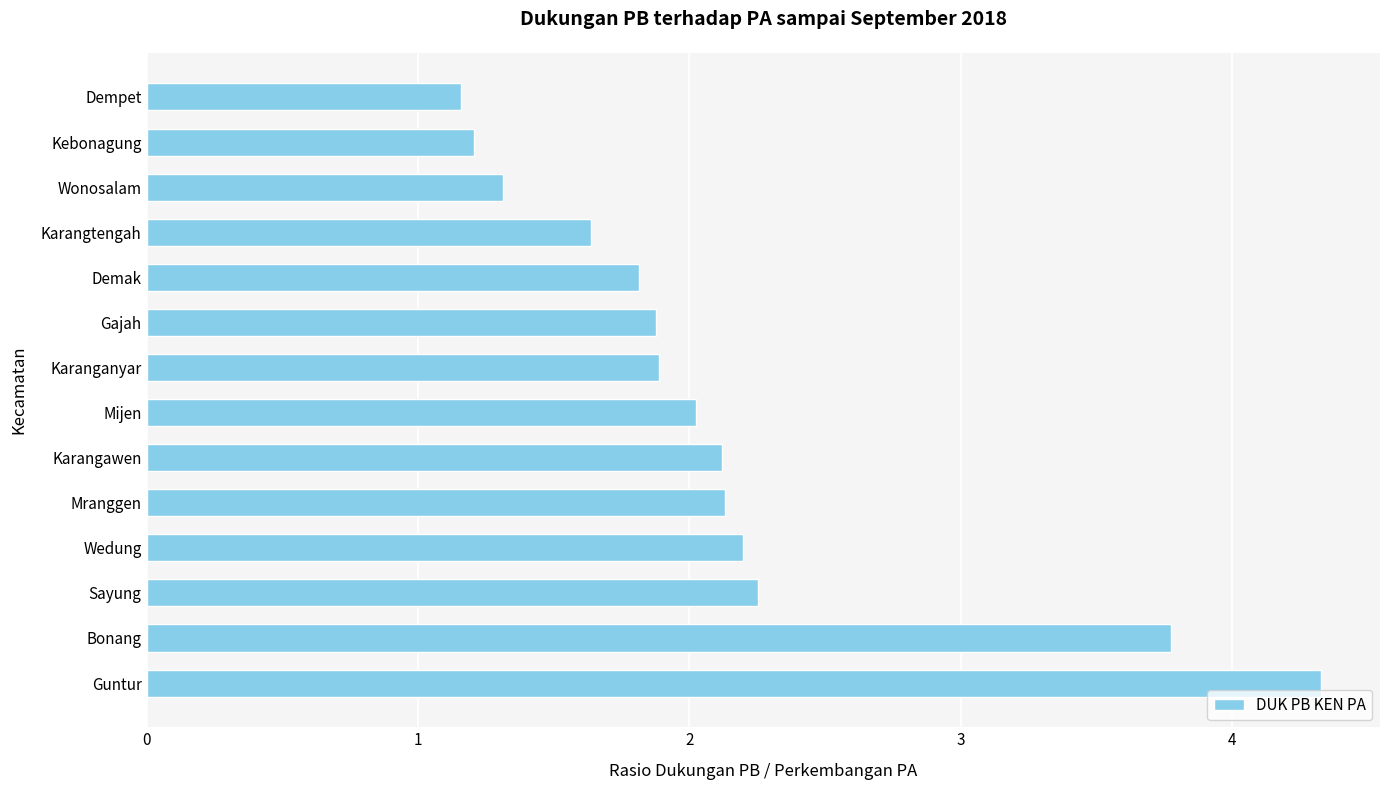

What is the difference between the values at Mranggen and Bonang?

1.6